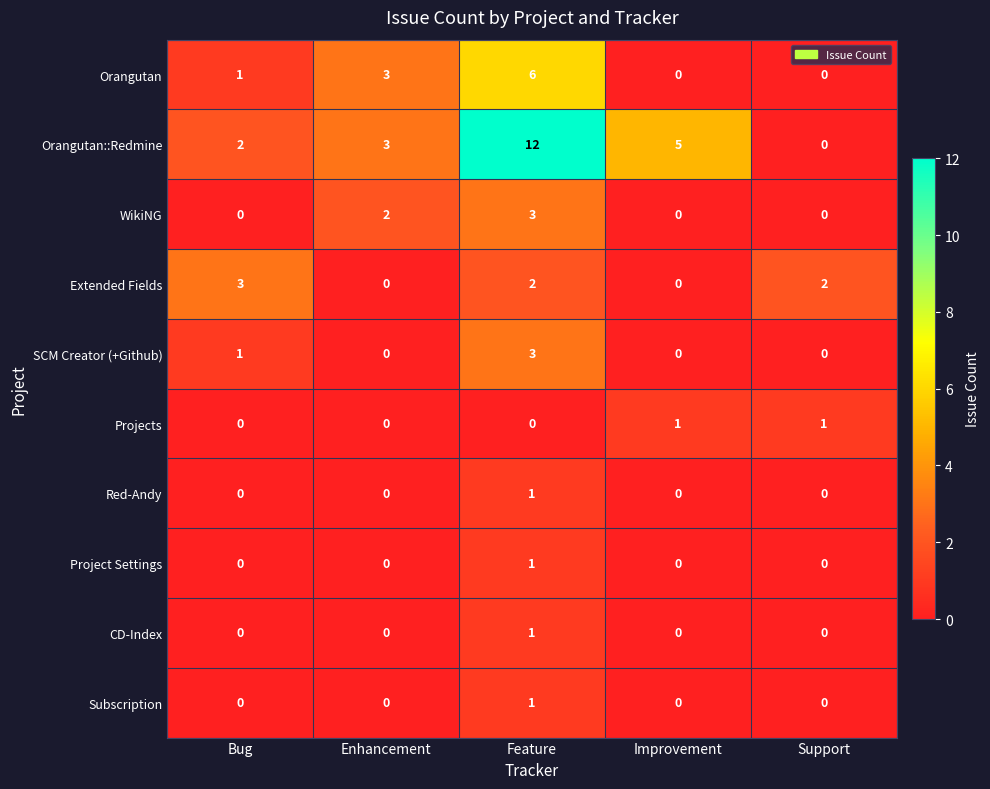

Which series changed the most between Bug and Enhancement?

Extended Fields